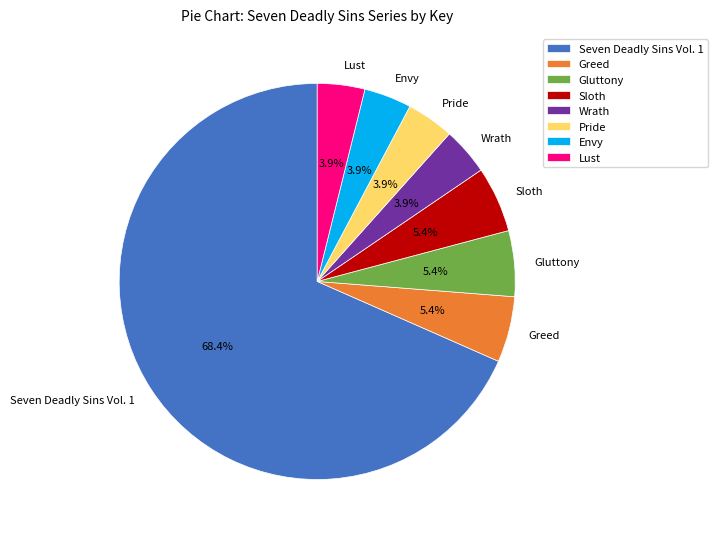

Is there a majority slice in this chart?

Yes